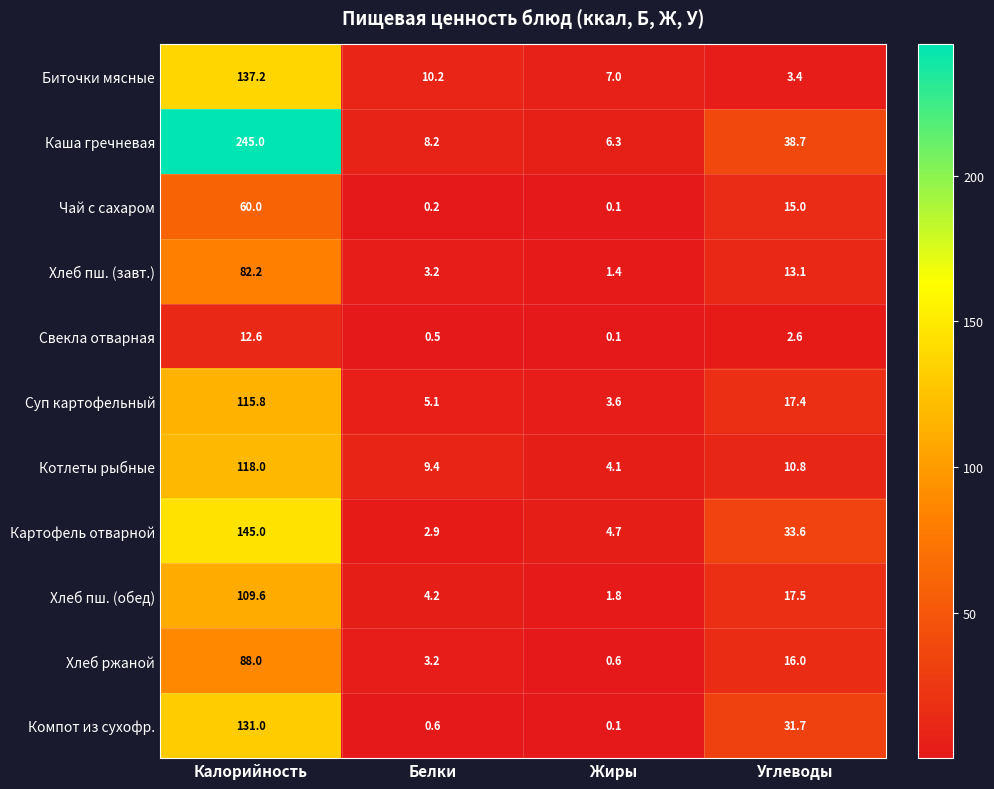

At which label does Суп картофельный reach its minimum?

Жиры